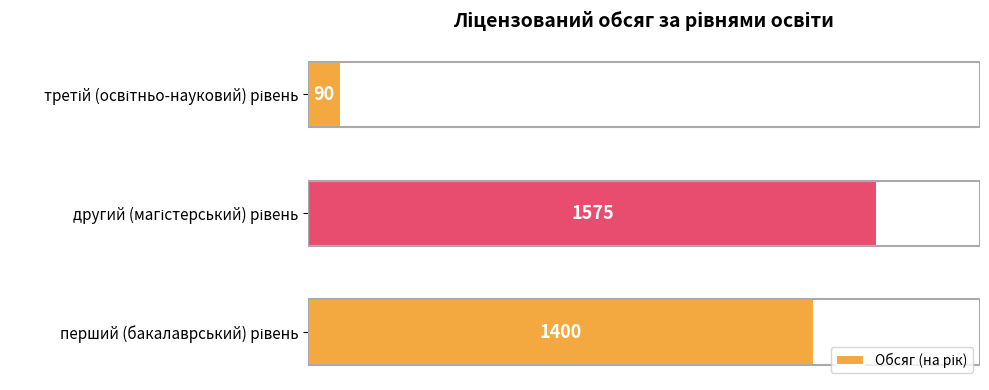

Count the values in the range 90 to 1575.

3